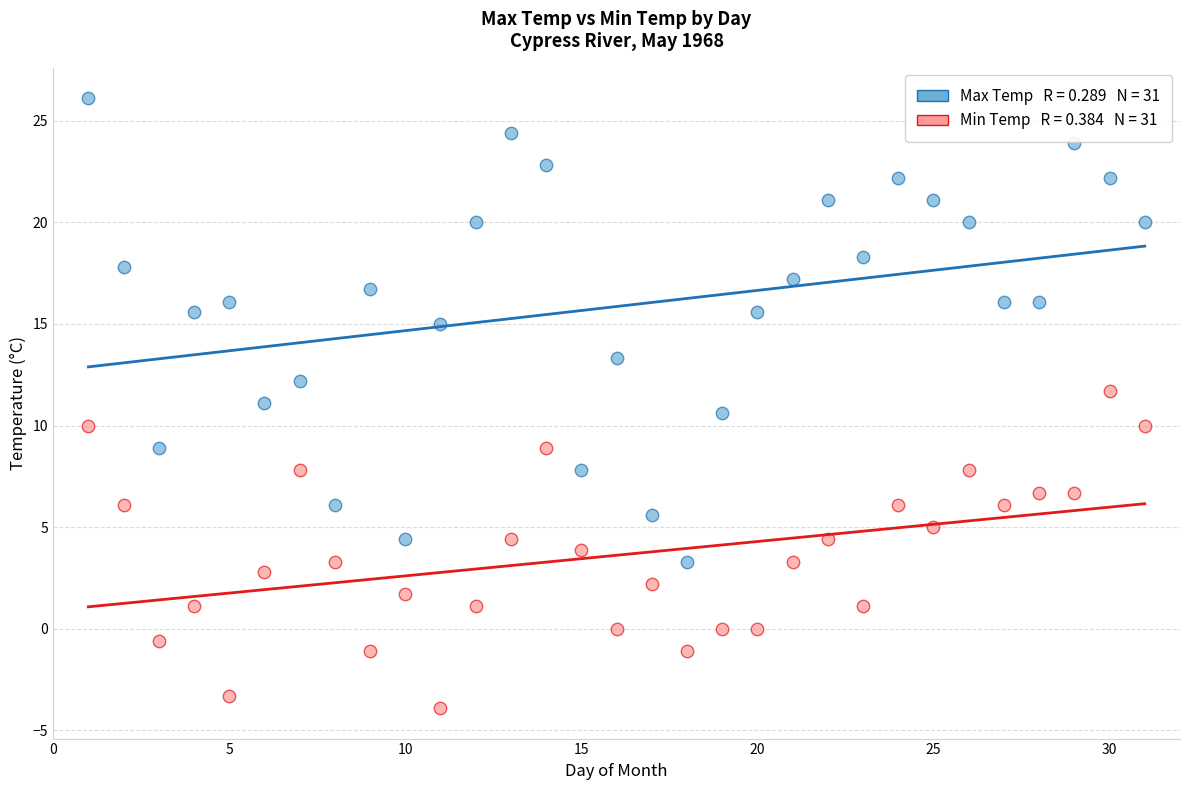

Across all data points, what is the range of Y values (max minus min)?

30.0